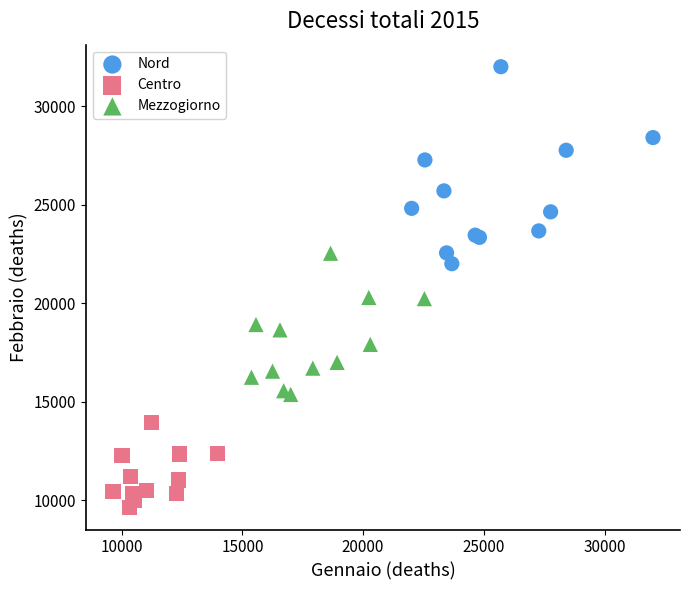

Which series contains the highest Y value?

Nord